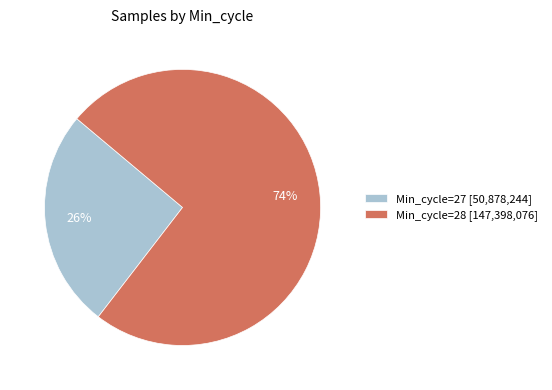

Combined, do Min_cycle=27 [50,878,244] and Min_cycle=28 [147,398,076] account for over 50%?

Yes